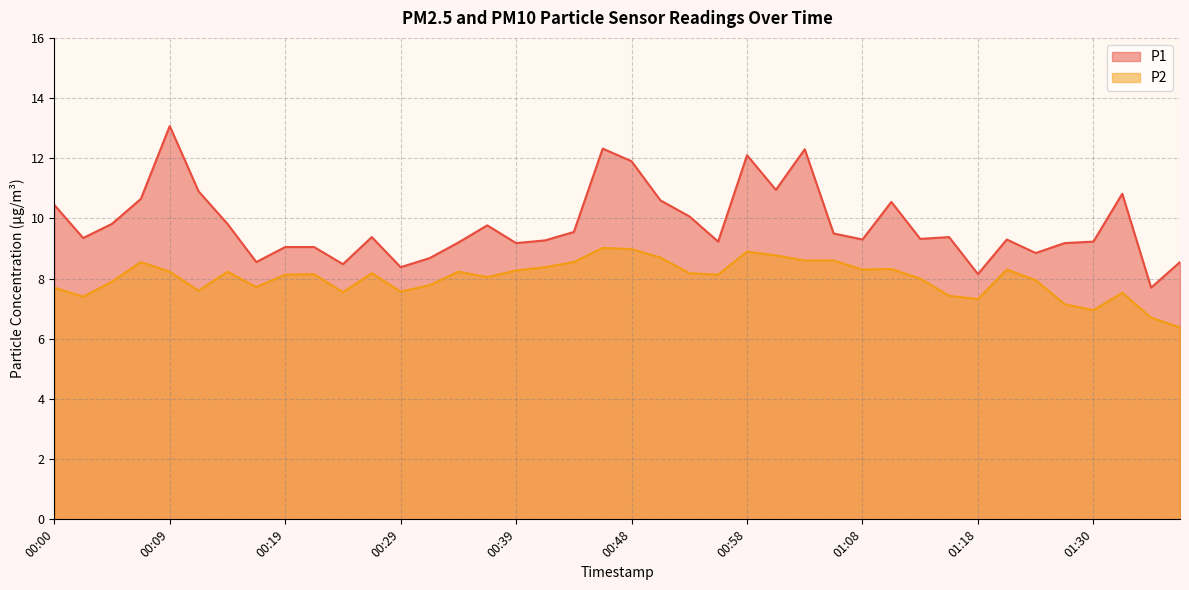

What is the value of the P1 point at the 11th from the left?

8.5